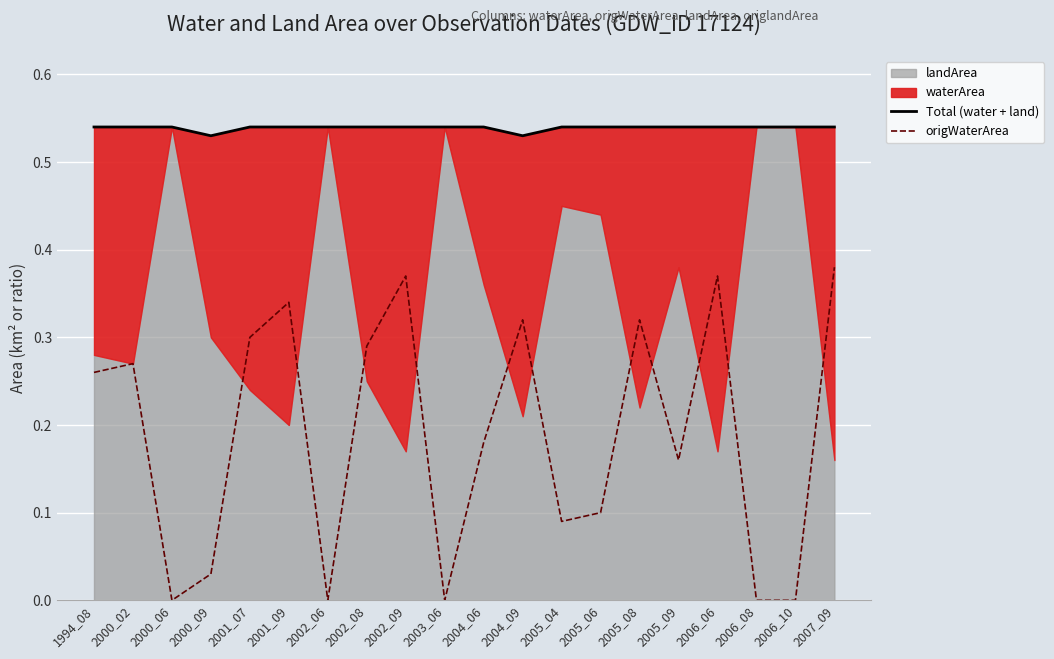

Reading left to right, what are all the values shown in this chart?

Total (water + land): 1994_08=0.5	2000_02=0.5	2000_06=0.5	2000_09=0.5	2001_07=0.5	2001_09=0.5	2002_06=0.5	2002_08=0.5	2002_09=0.5	2003_06=0.5	2004_06=0.5	2004_09=0.5	2005_04=0.5	2005_06=0.5	2005_08=0.5	2005_09=0.5	2006_06=0.5	2006_08=0.5	2006_10=0.5	2007_09=0.5
origWaterArea: 1994_08=0.3	2000_02=0.3	2000_06=0.0	2000_09=0.0	2001_07=0.3	2001_09=0.3	2002_06=0.0	2002_08=0.3	2002_09=0.4	2003_06=0.0	2004_06=0.2	2004_09=0.3	2005_04=0.1	2005_06=0.1	2005_08=0.3	2005_09=0.2	2006_06=0.4	2006_08=0.0	2006_10=0.0	2007_09=0.4